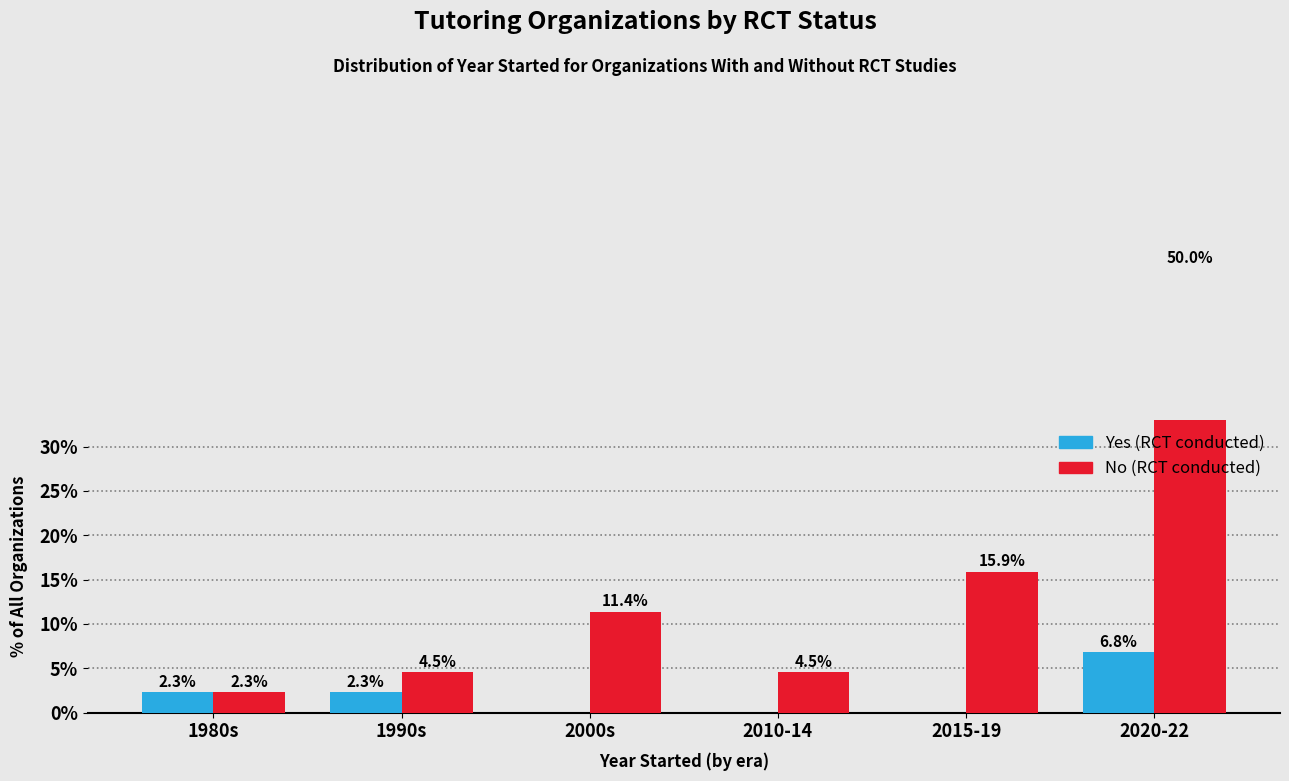

Reading left to right, transcribe all the data shown in this chart.

Yes (RCT): 1980s=2.3	1990s=2.3	2000s=0.0	2010-14=0.0	2015-19=0.0	2020-22=6.8
No (RCT): 1980s=2.3	1990s=4.5	2000s=11.4	2010-14=4.5	2015-19=15.9	2020-22=50.0